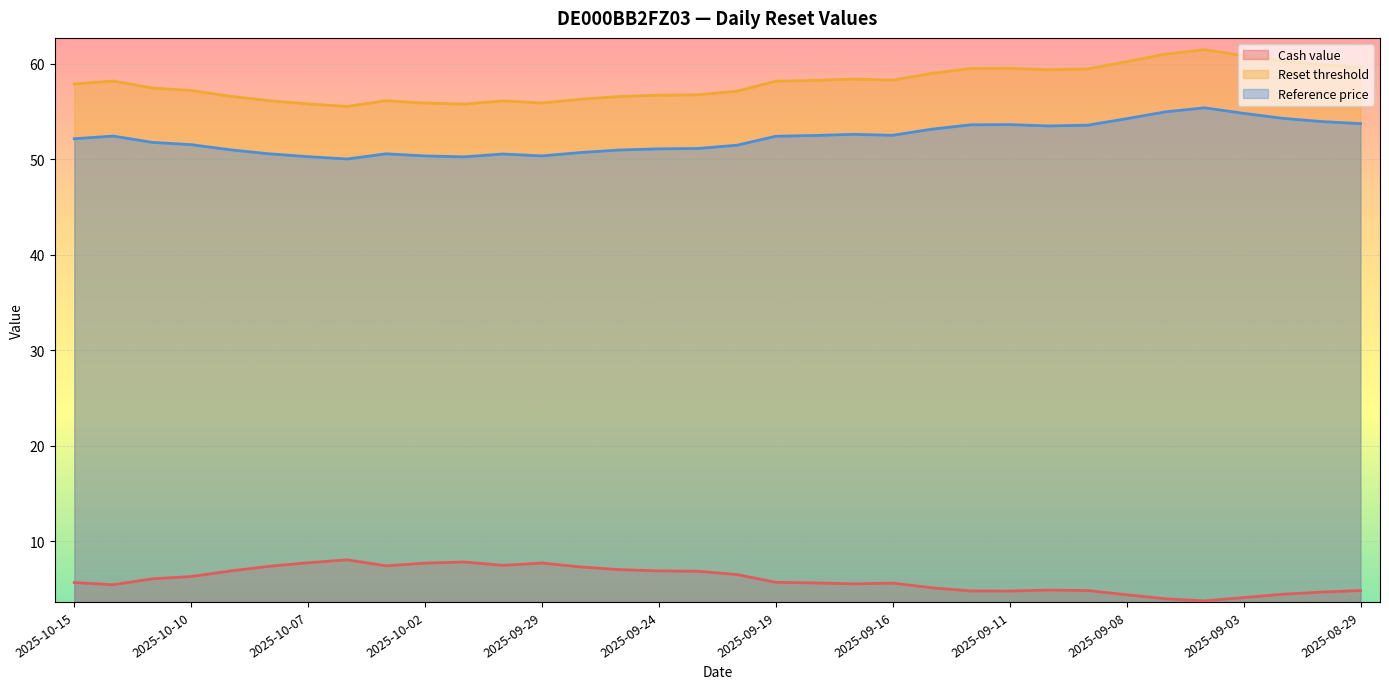

What is the difference between the Cash value values at 2025-09-10 and 2025-09-11?

0.1